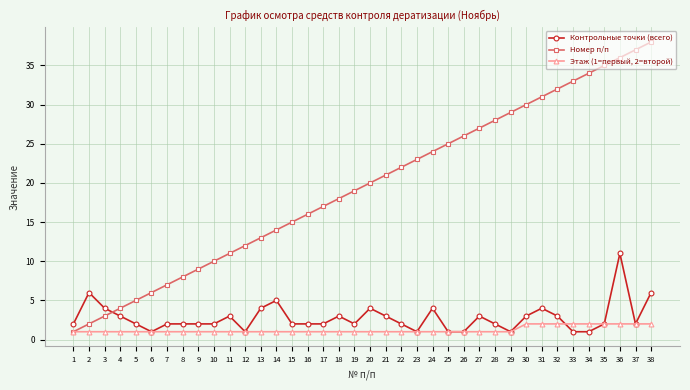

What is the smallest value displayed?

1